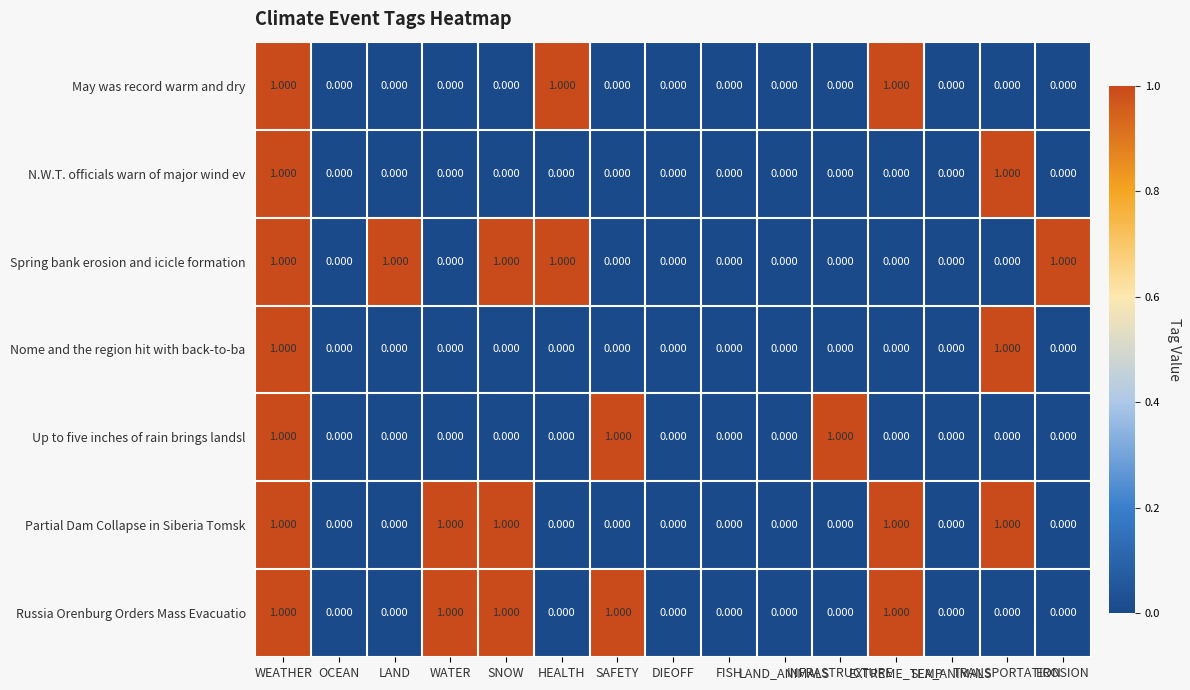

Reading left to right, extract all data points from this chart.

May was record warm and dry: WEATHER=1	OCEAN=0	LAND=0	WATER=0	SNOW=0	HEALTH=1	SAFETY=0	DIEOFF=0	FISH=0	LAND_ANIMALS=0	INFRASTRUCTURE=0	EXTREME_TEMP=1	SEA_ANIMALS=0	TRANSPORTATION=0	EROSION=0
N.W.T. officials warn of major wind ev: WEATHER=1	OCEAN=0	LAND=0	WATER=0	SNOW=0	HEALTH=0	SAFETY=0	DIEOFF=0	FISH=0	LAND_ANIMALS=0	INFRASTRUCTURE=0	EXTREME_TEMP=0	SEA_ANIMALS=0	TRANSPORTATION=1	EROSION=0
Spring bank erosion and icicle formation: WEATHER=1	OCEAN=0	LAND=1	WATER=0	SNOW=1	HEALTH=1	SAFETY=0	DIEOFF=0	FISH=0	LAND_ANIMALS=0	INFRASTRUCTURE=0	EXTREME_TEMP=0	SEA_ANIMALS=0	TRANSPORTATION=0	EROSION=1
Nome and the region hit with back-to-ba: WEATHER=1	OCEAN=0	LAND=0	WATER=0	SNOW=0	HEALTH=0	SAFETY=0	DIEOFF=0	FISH=0	LAND_ANIMALS=0	INFRASTRUCTURE=0	EXTREME_TEMP=0	SEA_ANIMALS=0	TRANSPORTATION=1	EROSION=0
Up to five inches of rain brings landsl: WEATHER=1	OCEAN=0	LAND=0	WATER=0	SNOW=0	HEALTH=0	SAFETY=1	DIEOFF=0	FISH=0	LAND_ANIMALS=0	INFRASTRUCTURE=1	EXTREME_TEMP=0	SEA_ANIMALS=0	TRANSPORTATION=0	EROSION=0
Partial Dam Collapse in Siberia Tomsk: WEATHER=1	OCEAN=0	LAND=0	WATER=1	SNOW=1	HEALTH=0	SAFETY=0	DIEOFF=0	FISH=0	LAND_ANIMALS=0	INFRASTRUCTURE=0	EXTREME_TEMP=1	SEA_ANIMALS=0	TRANSPORTATION=1	EROSION=0
Russia Orenburg Orders Mass Evacuatio: WEATHER=1	OCEAN=0	LAND=0	WATER=1	SNOW=1	HEALTH=0	SAFETY=1	DIEOFF=0	FISH=0	LAND_ANIMALS=0	INFRASTRUCTURE=0	EXTREME_TEMP=1	SEA_ANIMALS=0	TRANSPORTATION=0	EROSION=0